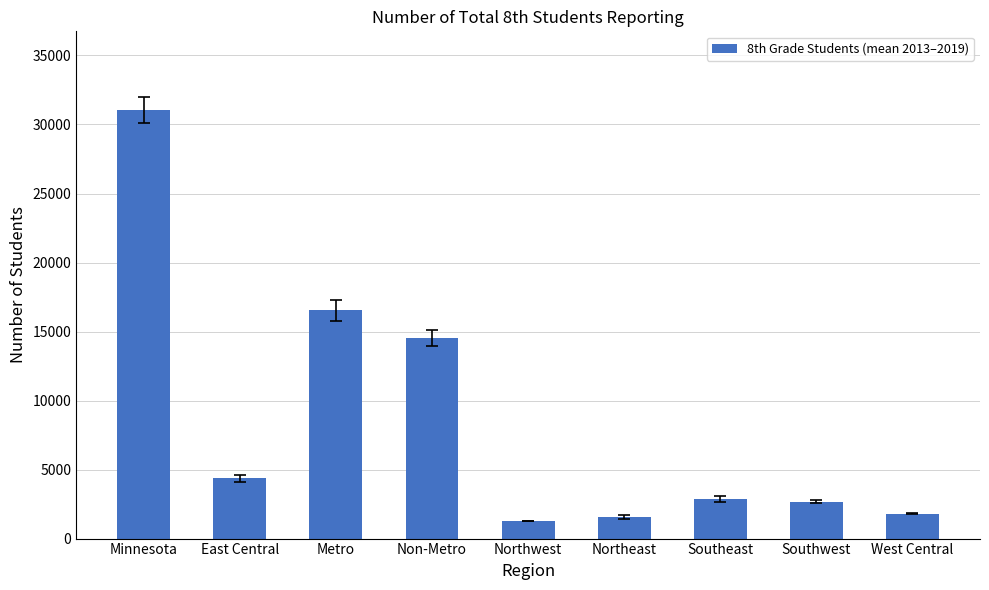

The value at Southeast is 2881.7. True or false?

True